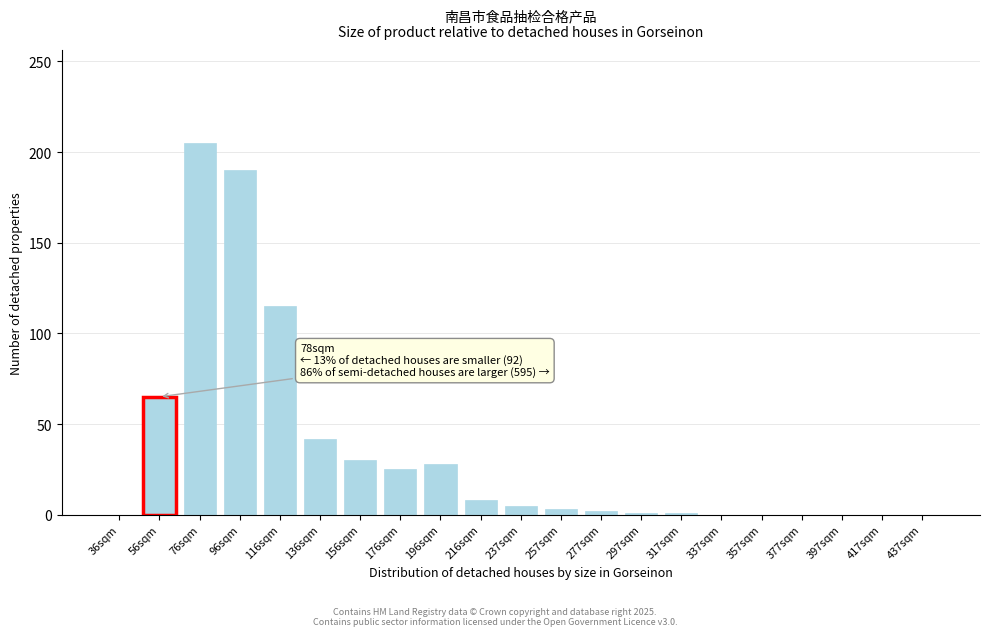

What is the change in value from 76sqm to 156sqm?

-175